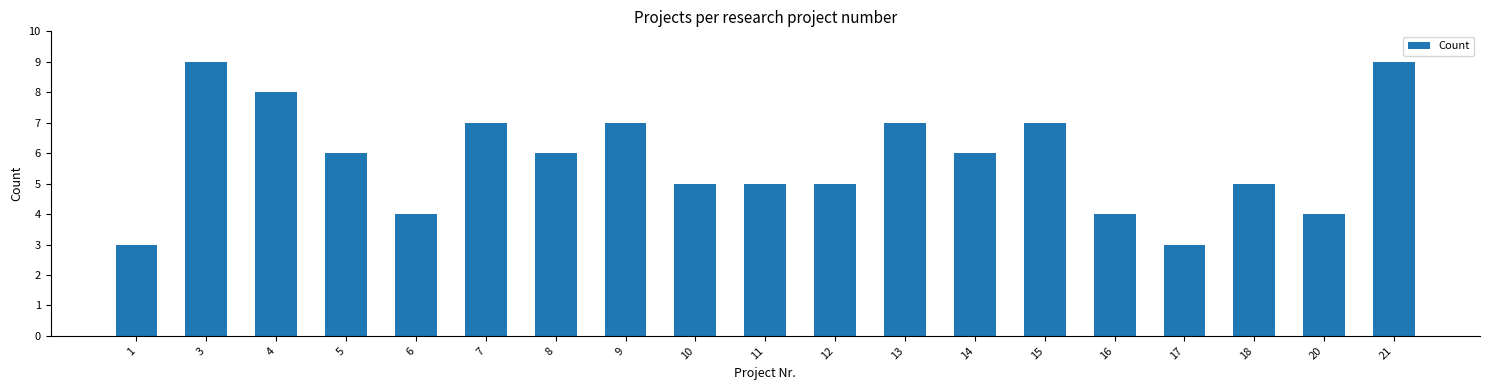

How many data points does each series have?

19